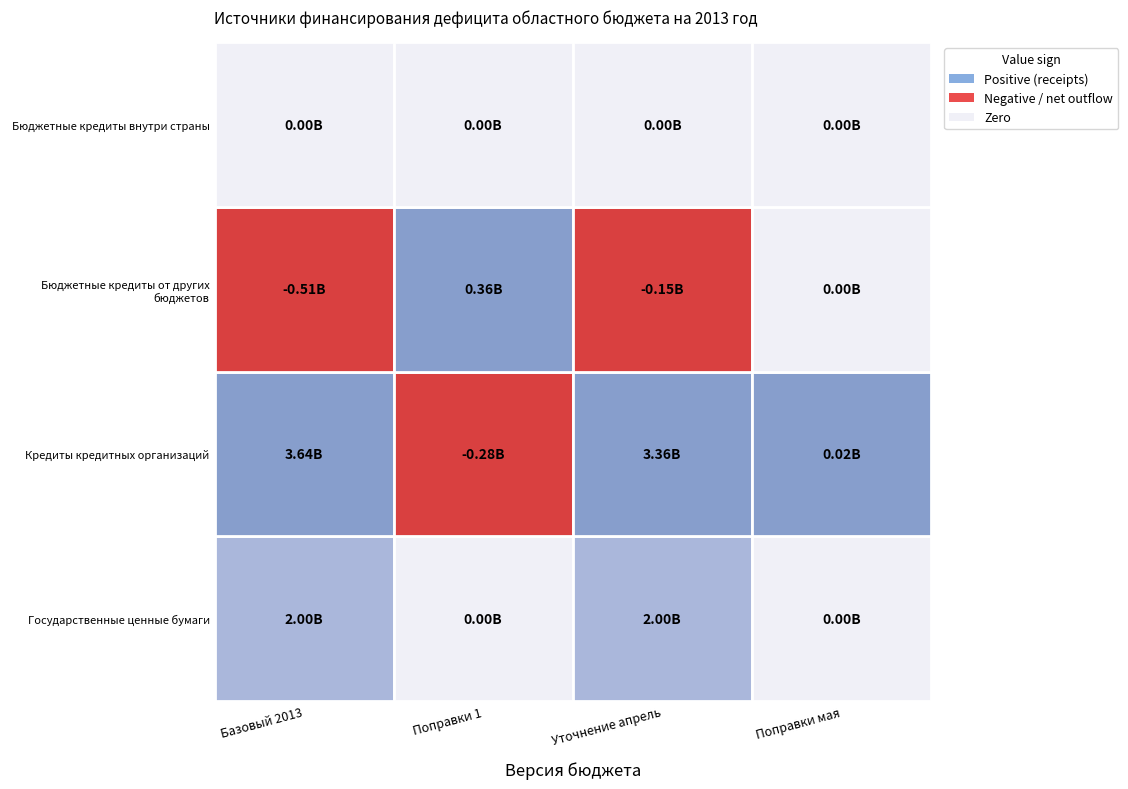

At which category is the sum across all series the highest?

2